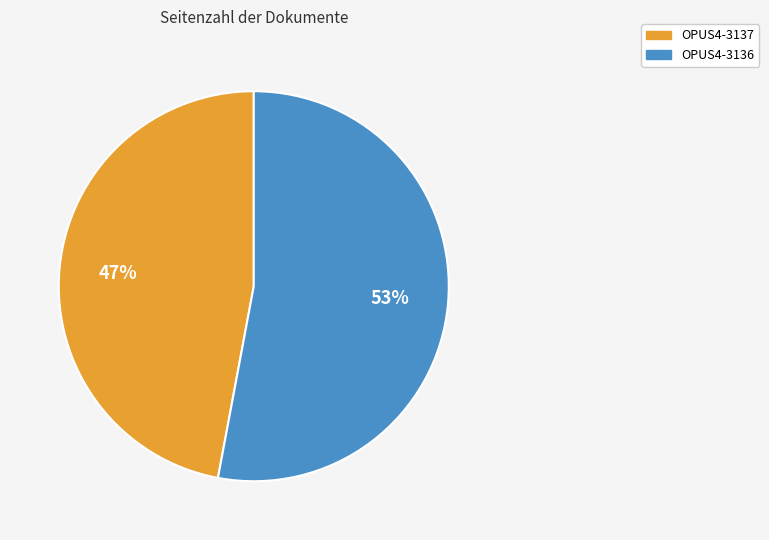

Rank the categories by value from highest to lowest.

OPUS4-3136, OPUS4-3137